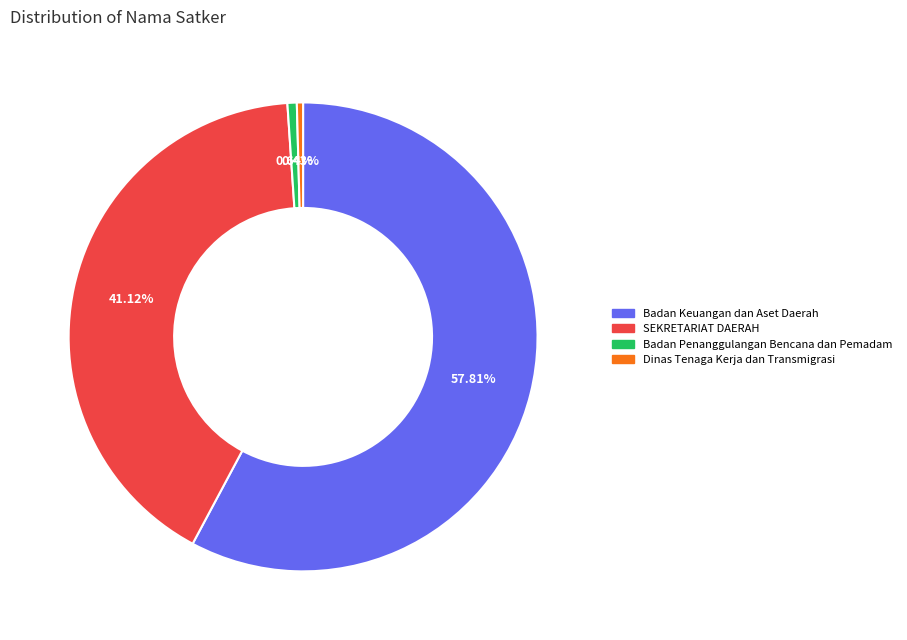

How many slices are in this pie chart?

4